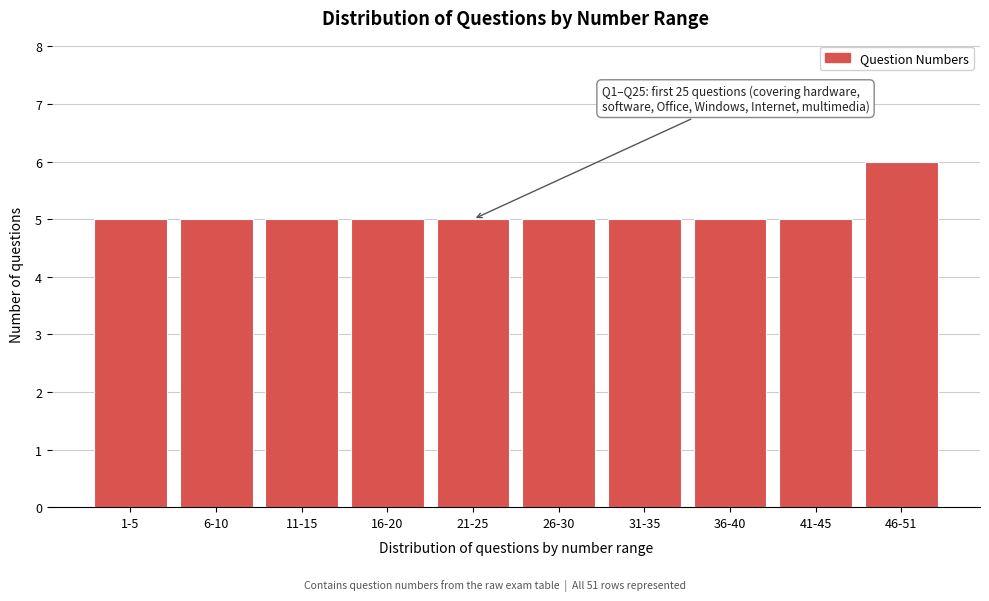

Reading right to left, extract all data points from this chart.

6	5	5	5	5	5	5	5	5	5